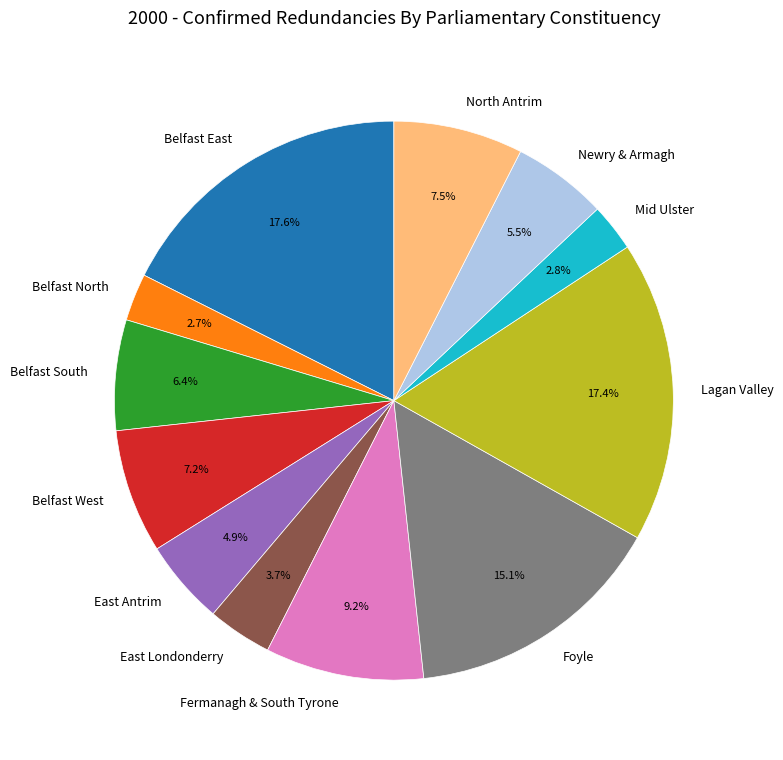

Is there a majority slice in this chart?

No